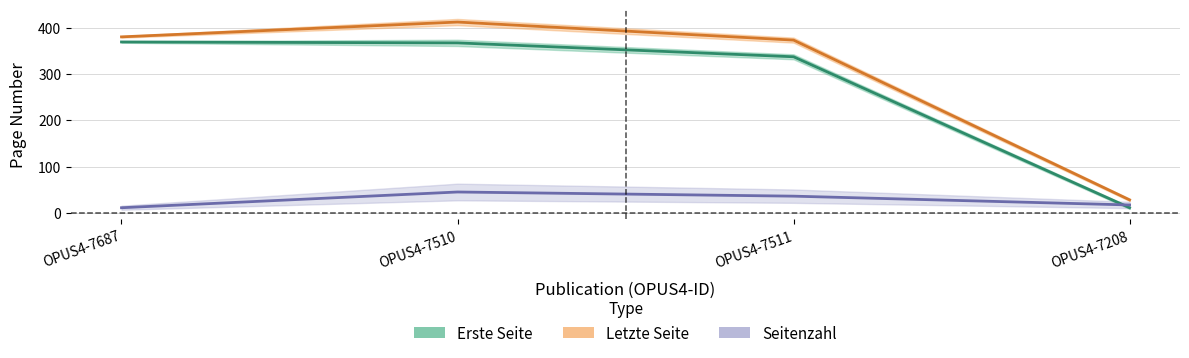

True or false: Seitenzahl and Letzte Seite intersect in this chart.

False